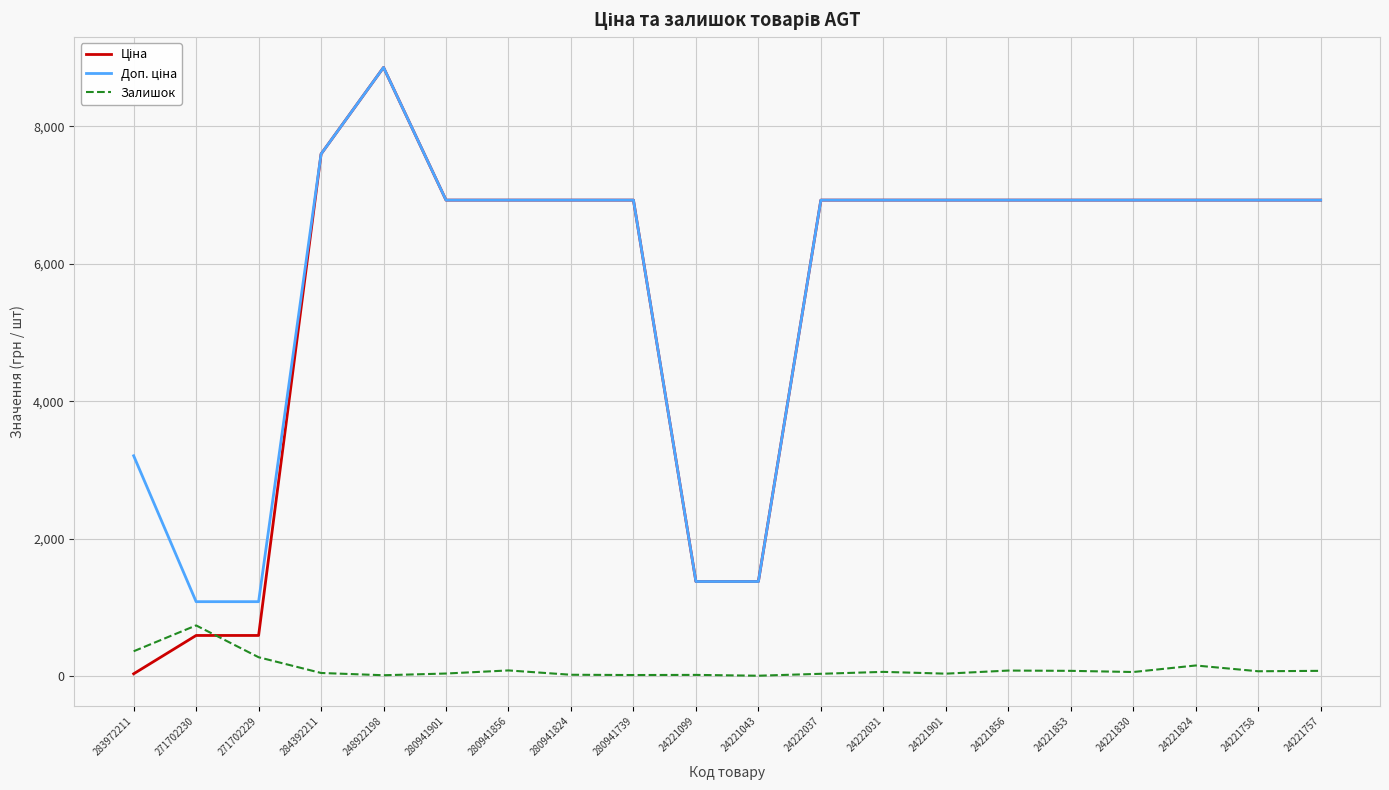

What is the total value across all series at 271702229?

1944.6